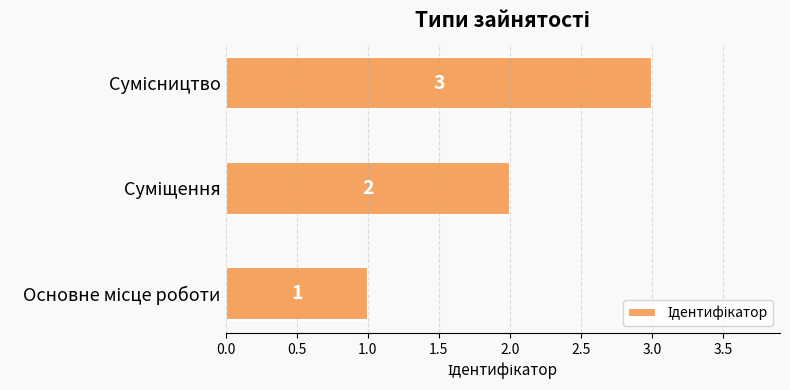

What is the greatest value displayed?

3